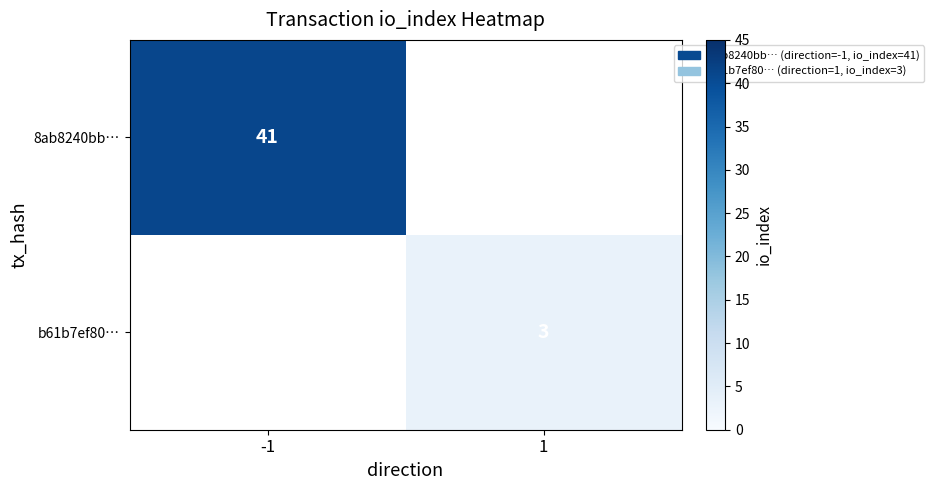

True or false: 8ab8240bb… has a value of 54 at -1.

False